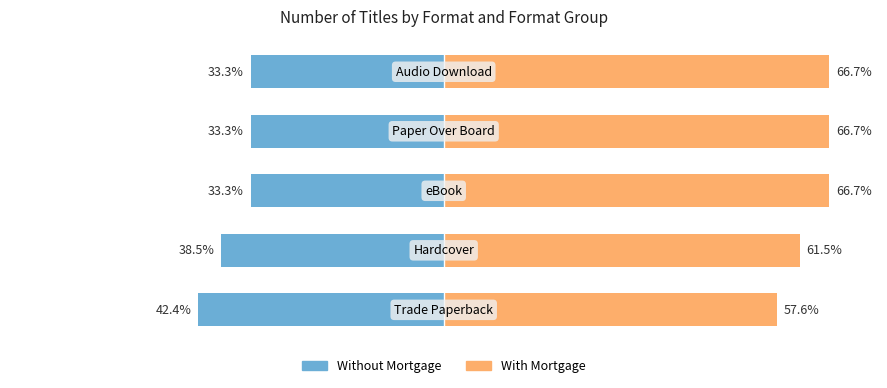

Reading left to right, list all the values displayed in this chart.

Without Mortgage: -42.4	-38.5	-33.3	-33.3	-33.3
With Mortgage: 57.6	61.5	66.7	66.7	66.7